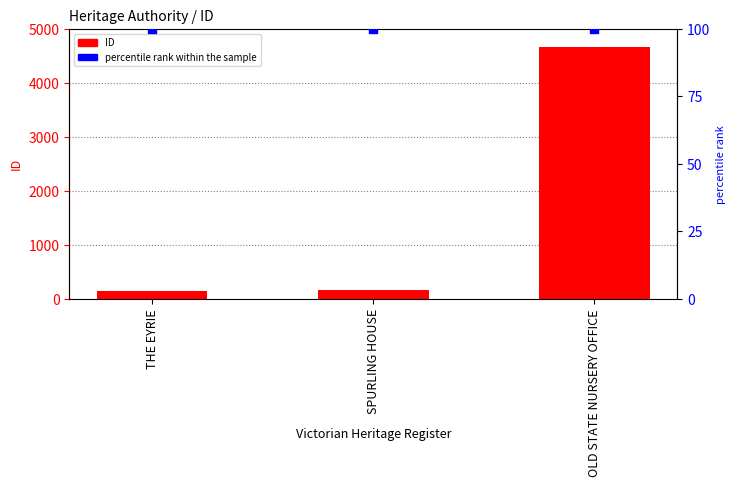

Which series has the widest spread of Y values?

ID